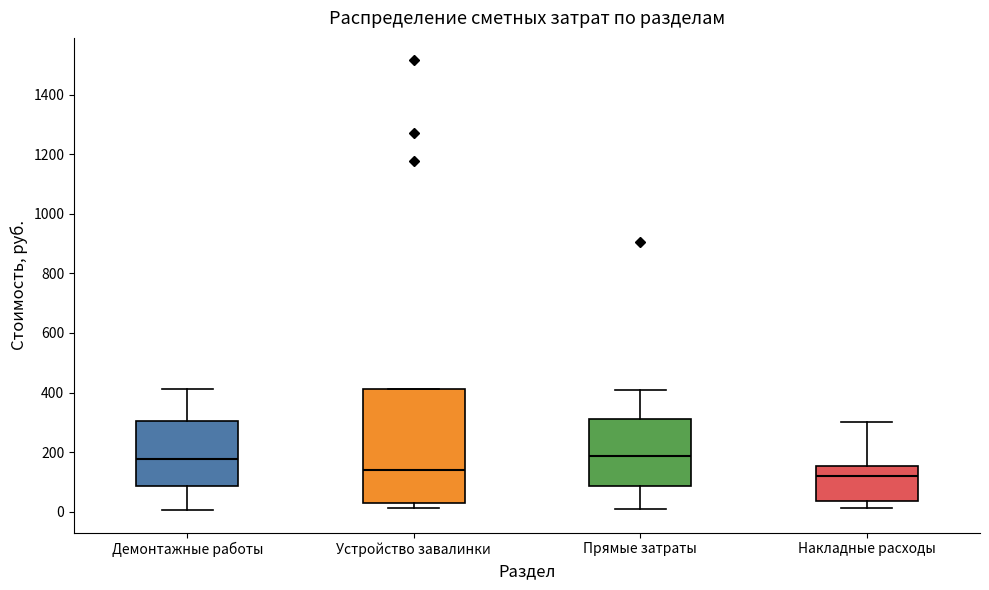

Where is the upper edge of the box for Устройство завалинки on the y-axis? The values are not printed on the chart, so give them approximately, as read against the axis.

420